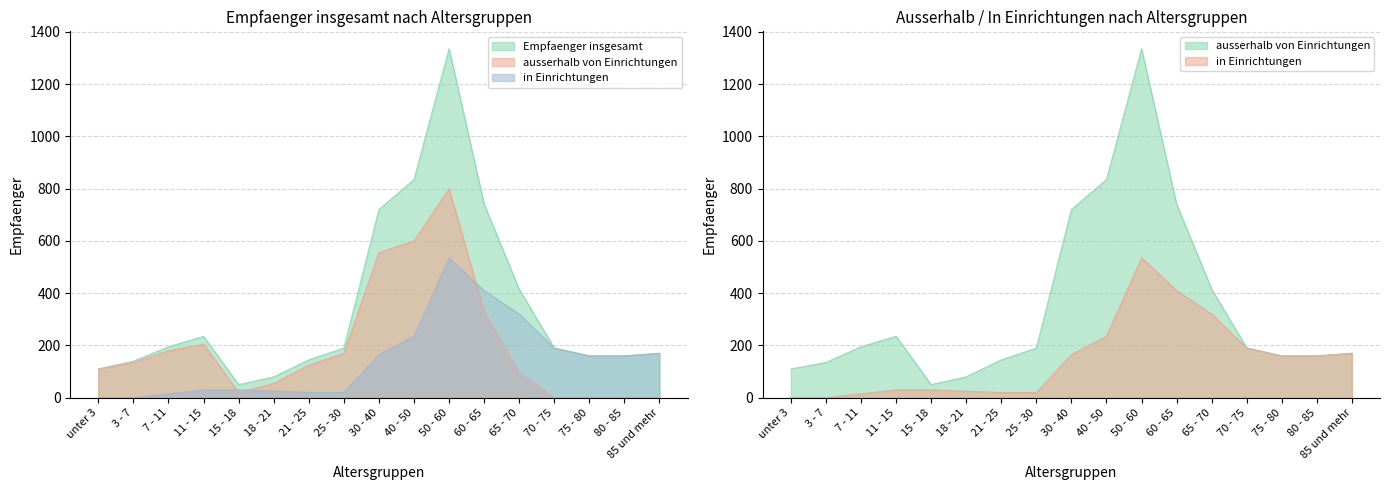

Between 18 - 21 and 21 - 25, which series saw the biggest shift?

ausserhalb von Einrichtungen